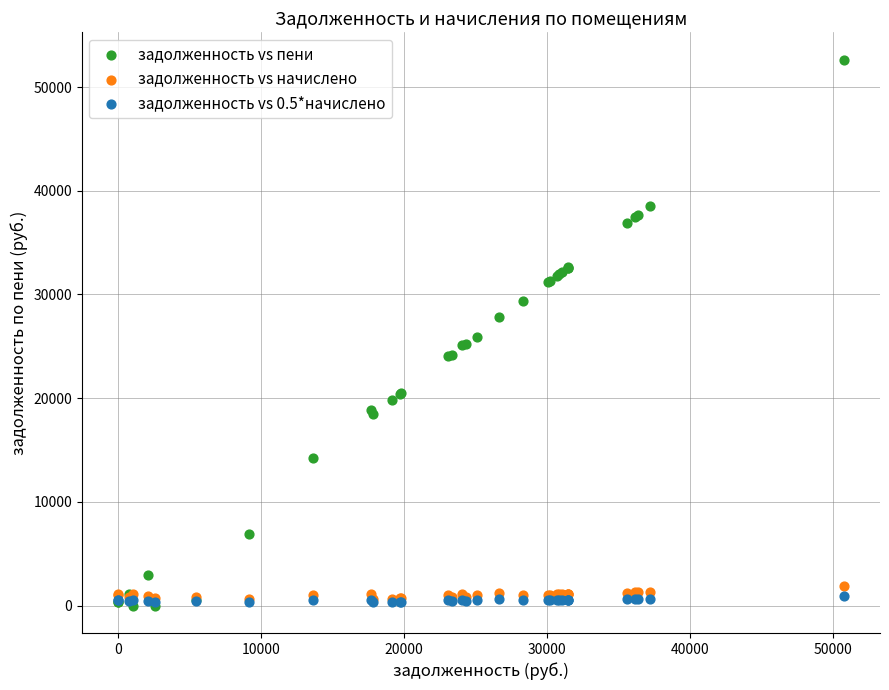

What are all the series names shown in the legend?

задолженность vs пени, задолженность vs начислено, задолженность vs 0.5*начислено